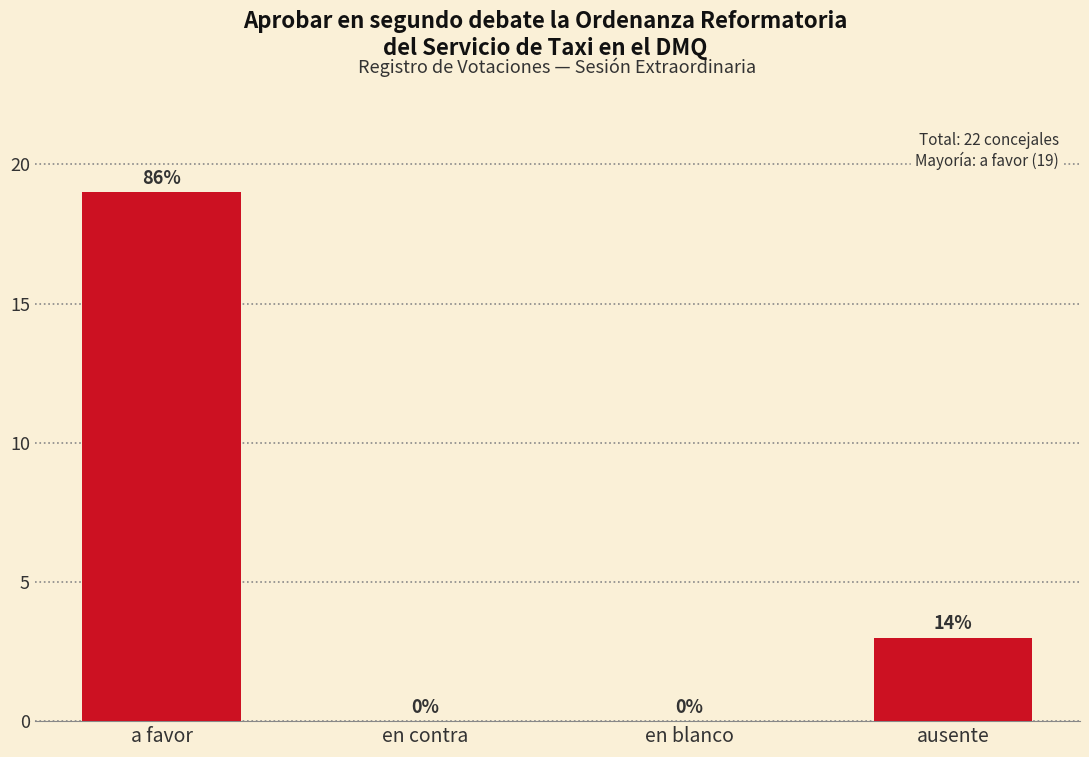

Reading left to right, what are all the values shown in this chart?

a favor=19	en contra=0	en blanco=0	ausente=3